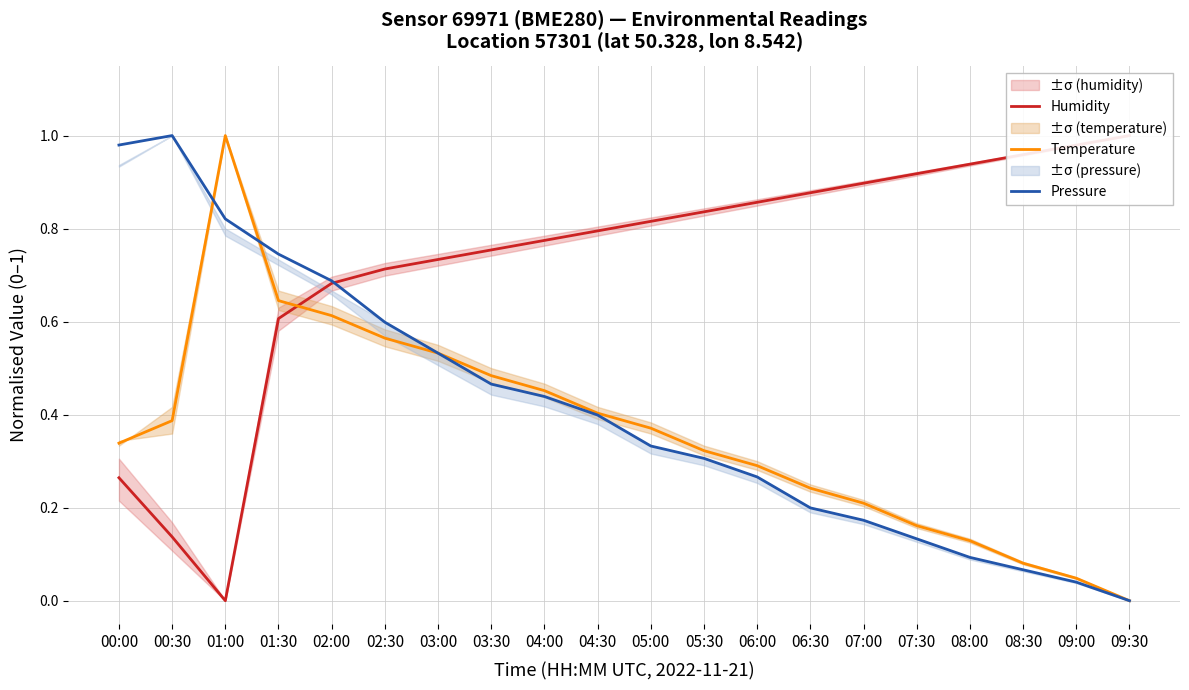

What is the value of the Temperature point at the 3rd from the left?

1.0